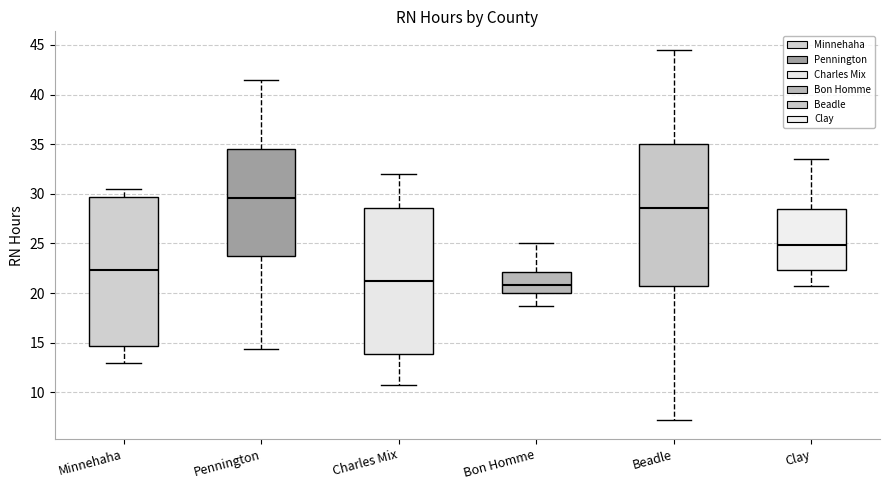

Where does the lower whisker of the box for Bon Homme end on the y-axis? The values are not printed on the chart, so give them approximately, as read against the axis.

18.5